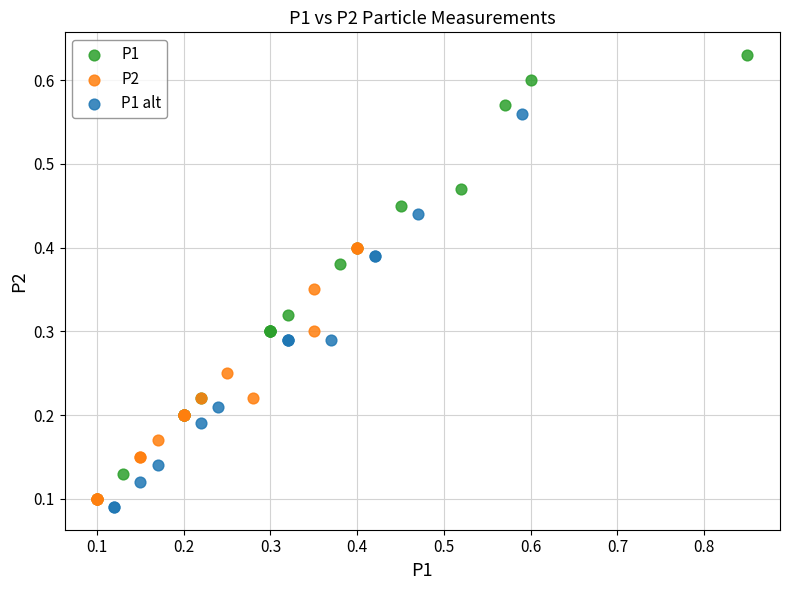

Which series contains the highest Y value?

P1